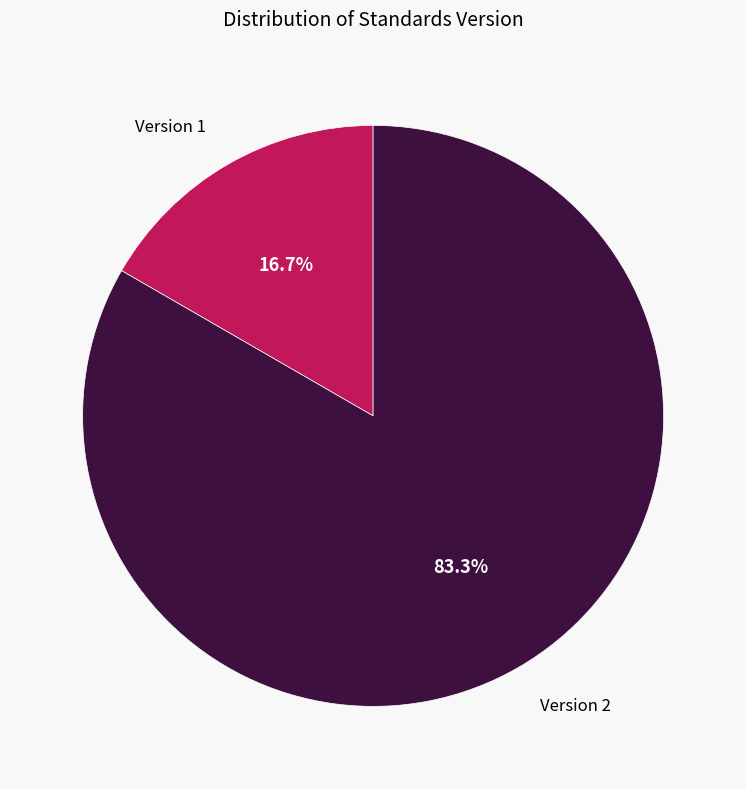

Is there any slice that represents more than half of the pie?

Yes